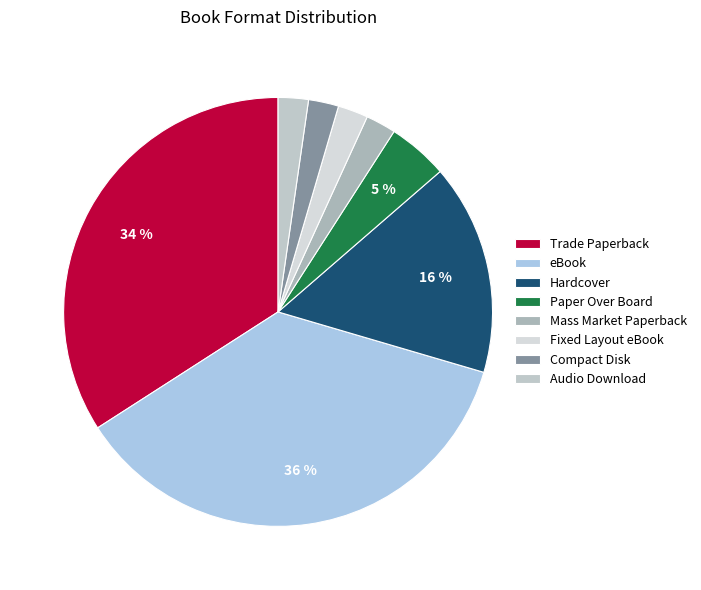

Rank the categories by value from highest to lowest.

eBook, Trade Paperback, Hardcover, Paper Over Board, Mass Market Paperback, Fixed Layout eBook, Compact Disk, Audio Download